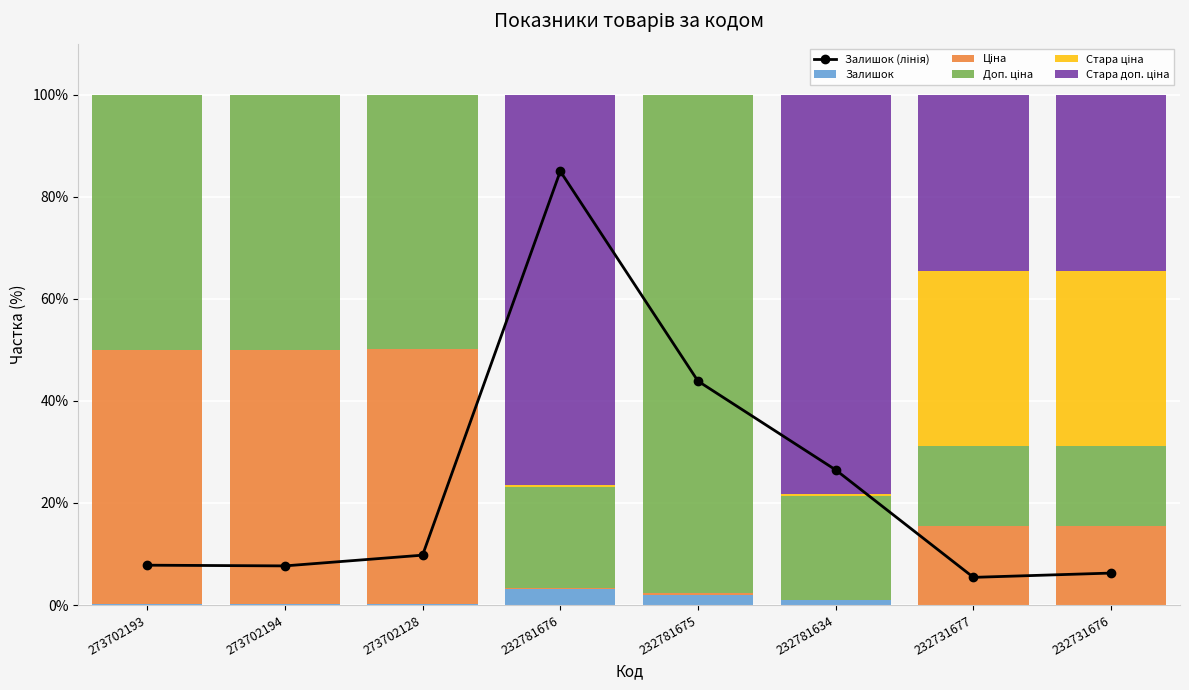

Which label corresponds to the largest value in the chart?

232781675